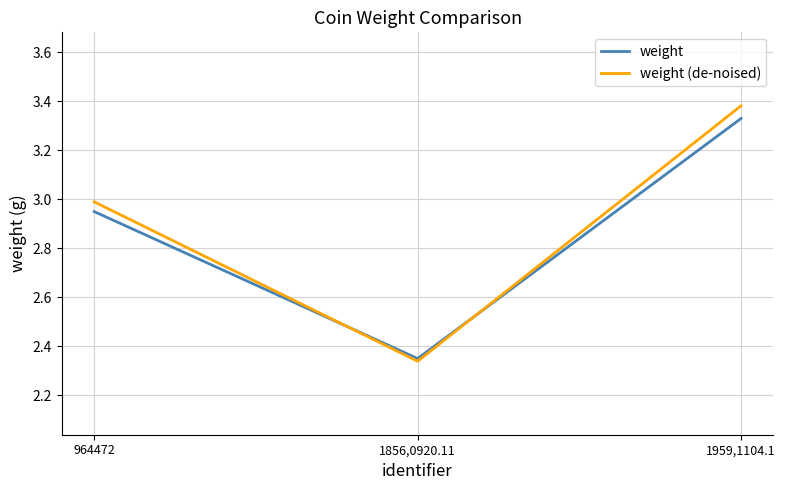

What is the sum of all weight (de-noised) values?

8.7